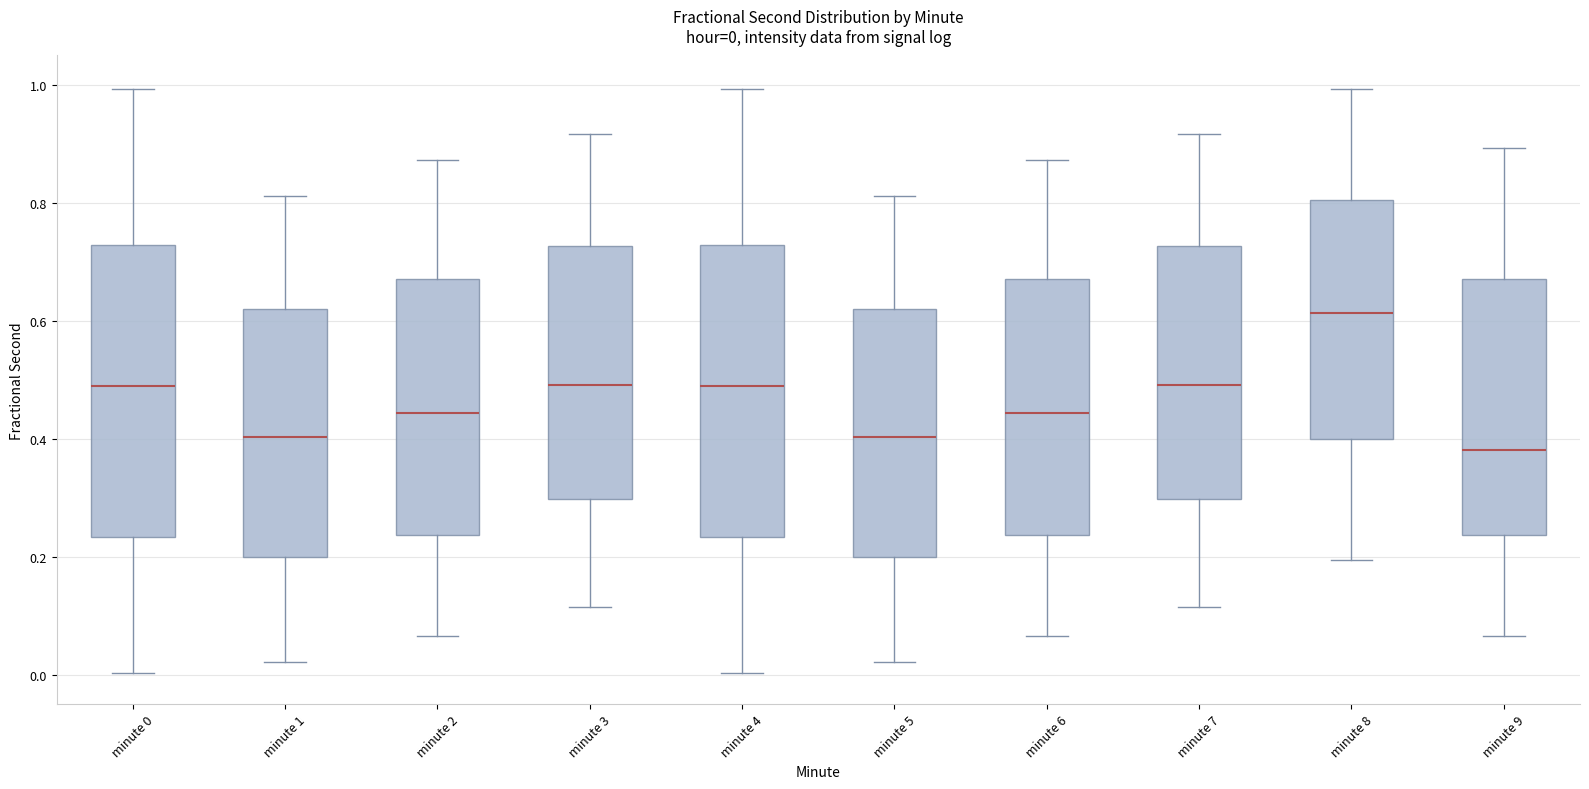

Which box's median line is the highest?

minute 8